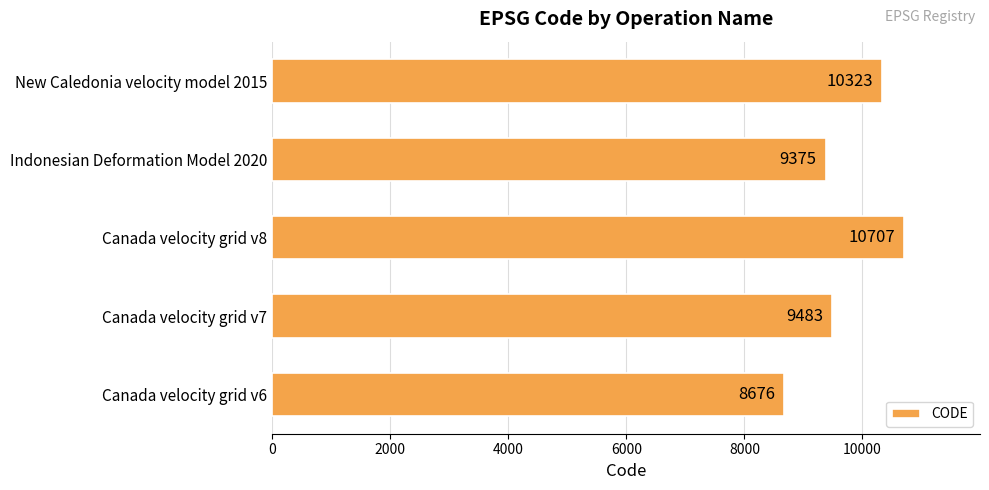

True or false: the data shows 8676 at Canada velocity grid v6.

True